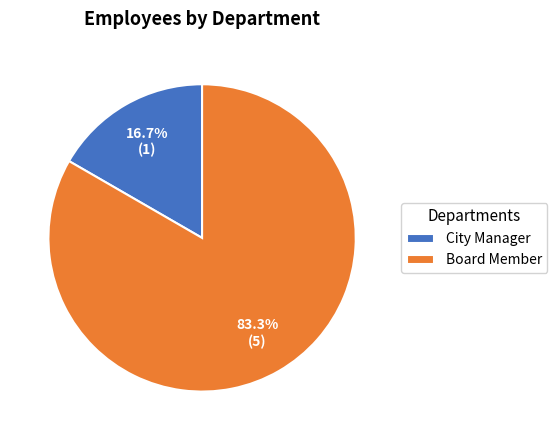

True or false: Board Member accounts for 89% of the total.

False